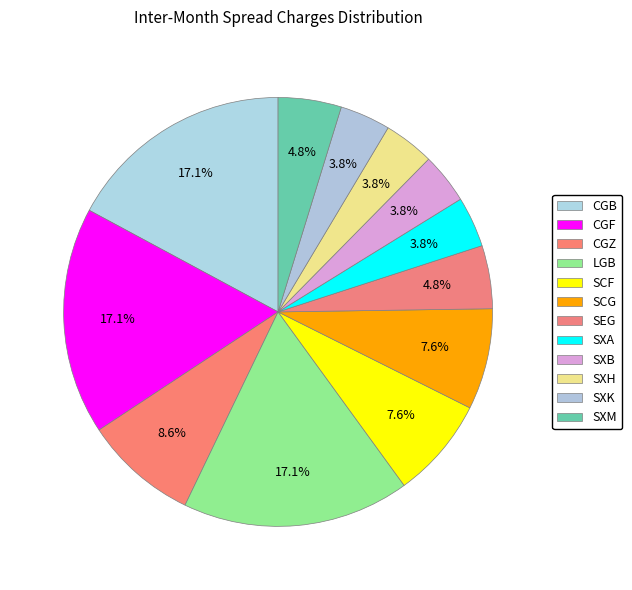

Rank the categories by value from highest to lowest.

CGB, CGF, LGB, CGZ, SCF, SCG, SEG, SXM, SXA, SXB, SXH, SXK